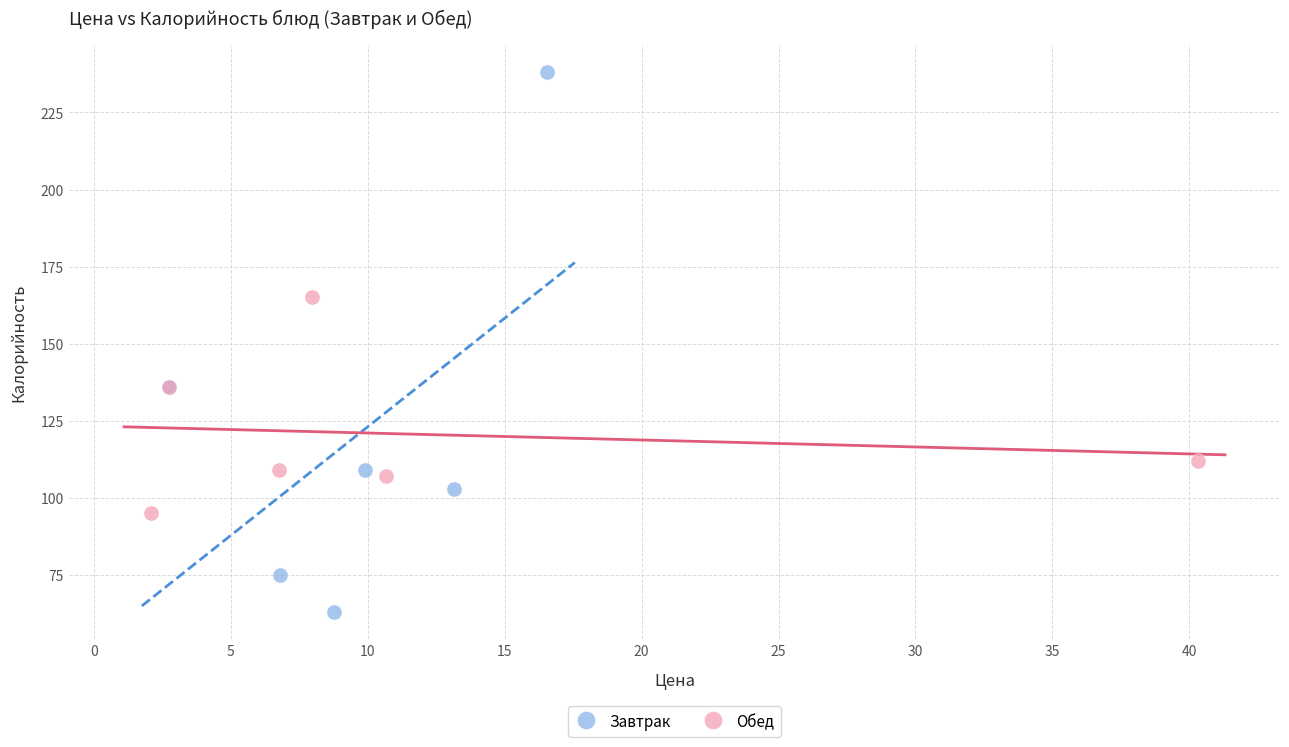

Which series has the largest Y range (max minus min)?

Завтрак